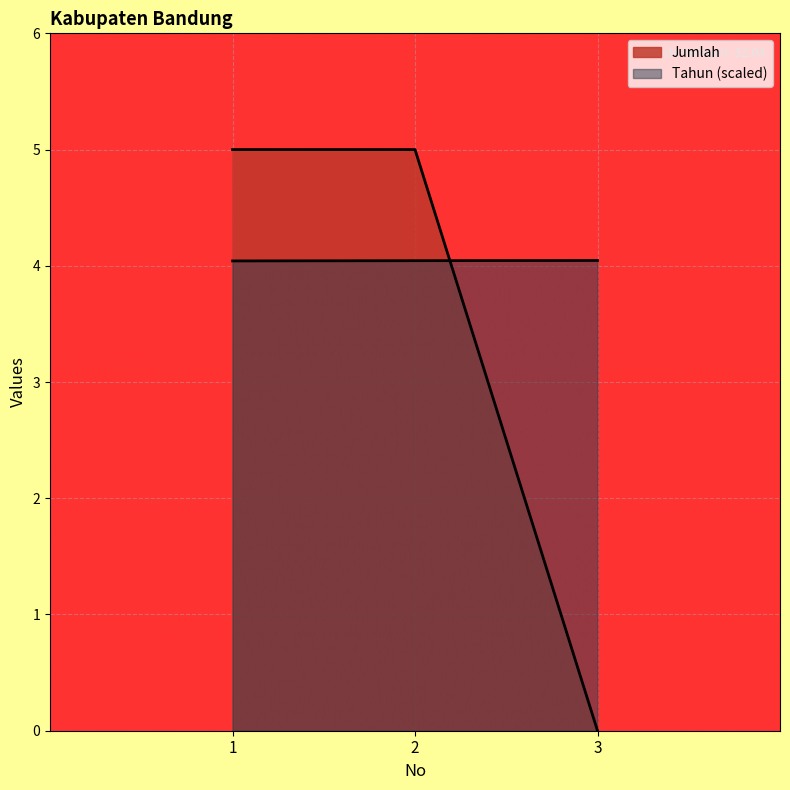

What is the value of the Tahun point at the 2nd from the left?

4.0